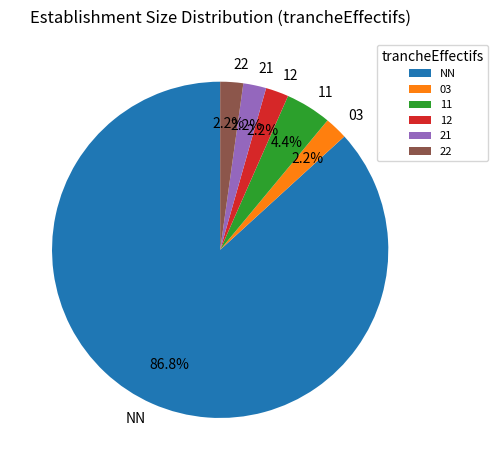

How much of the chart is everything except 22?

97.8%